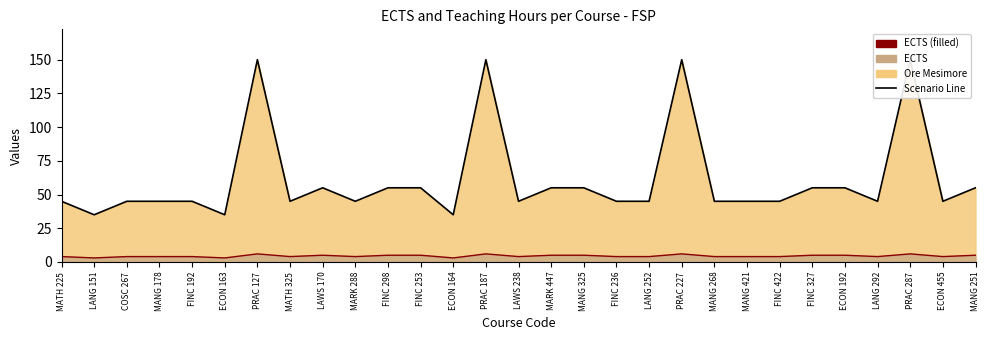

Which series has the largest range (max minus min)?

Ore Mesimore